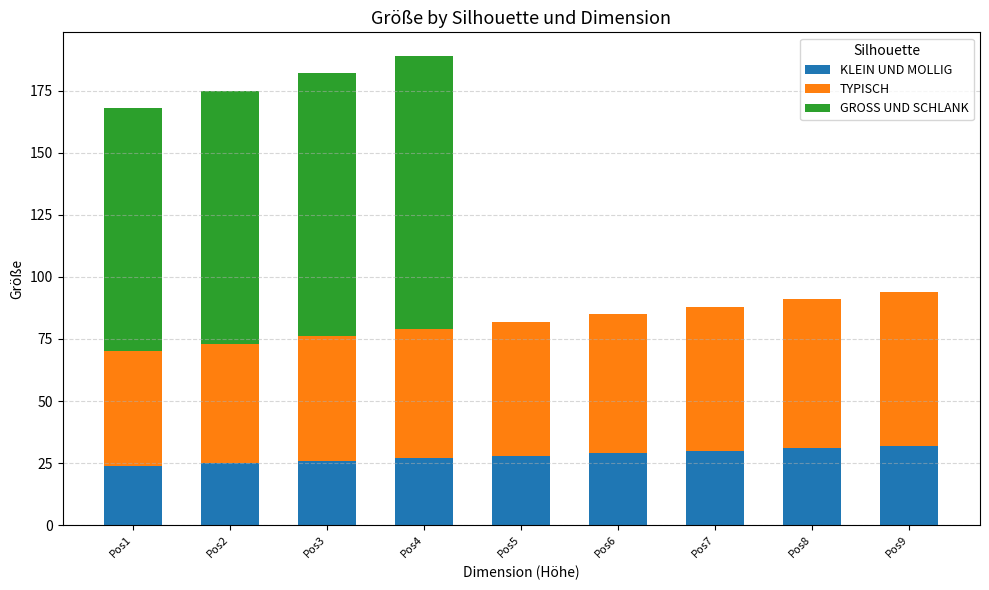

What is the total value across all series at Pos4?

189